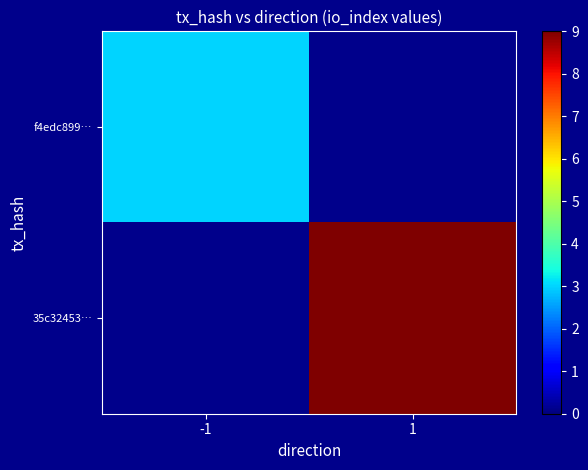

How many data points does each series have?

2